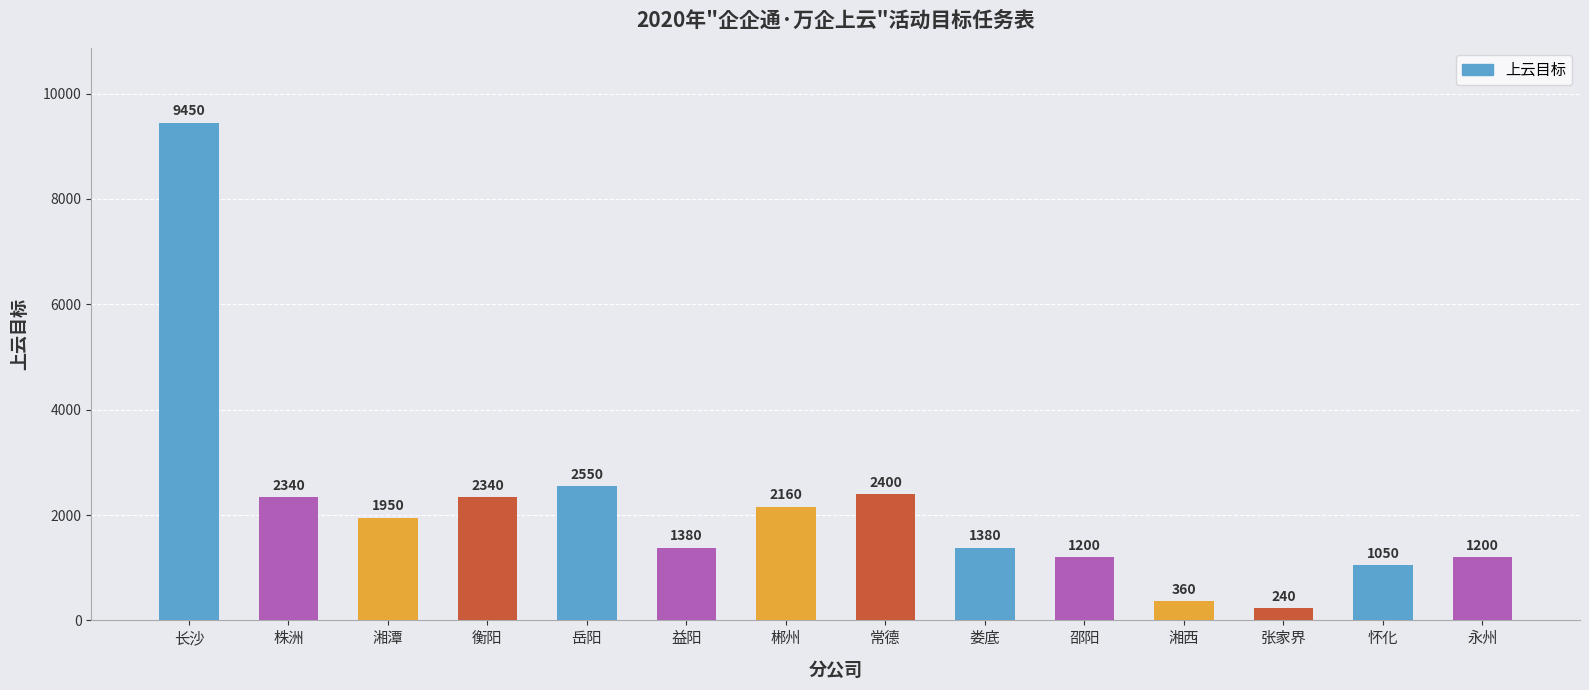

Count the number of categories in the chart.

14